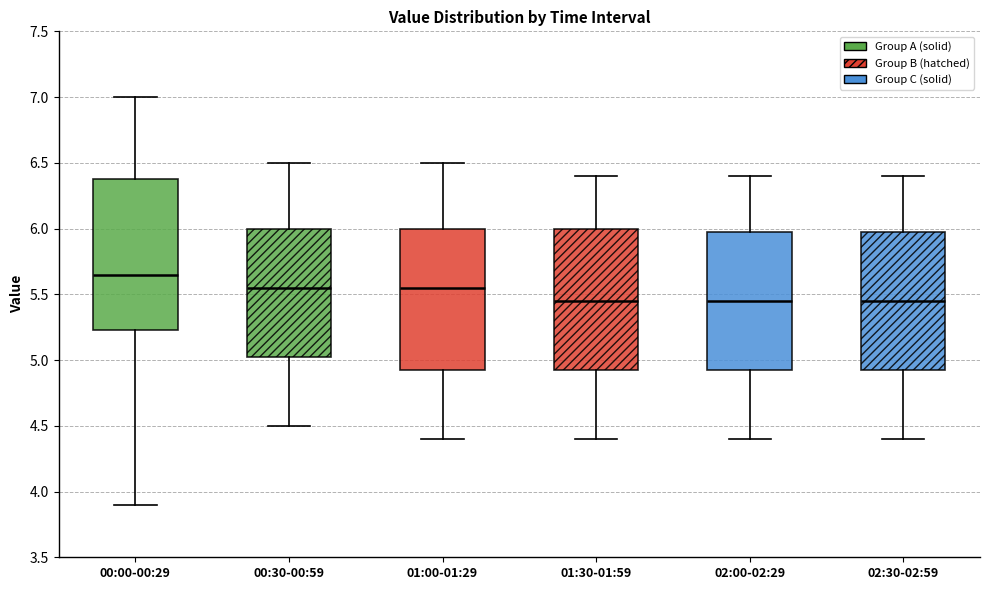

Reading left to right, read every box against the y-axis: the position of its median line, the range the box covers, and the ends of its whiskers. The values are not printed on the chart, so give them approximately, as read against the axis.

00:00-00:29: median 5.65, box 5.25 to 6.40, whiskers 3.90 to 7.00
00:30-00:59: median 5.55, box 5.05 to 6.00, whiskers 4.50 to 6.50
01:00-01:29: median 5.55, box 4.95 to 6.00, whiskers 4.40 to 6.50
01:30-01:59: median 5.45, box 4.95 to 6.00, whiskers 4.40 to 6.40
02:00-02:29: median 5.45, box 4.95 to 6.00, whiskers 4.40 to 6.40
02:30-02:59: median 5.45, box 4.95 to 6.00, whiskers 4.40 to 6.40